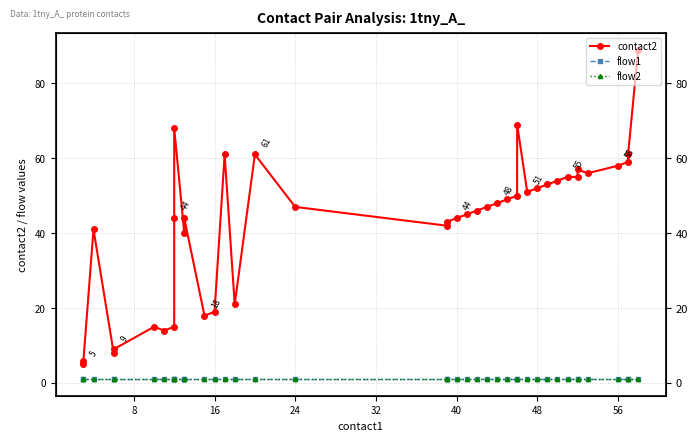

What is the difference between the maximum and minimum values in the contact2 series?

84